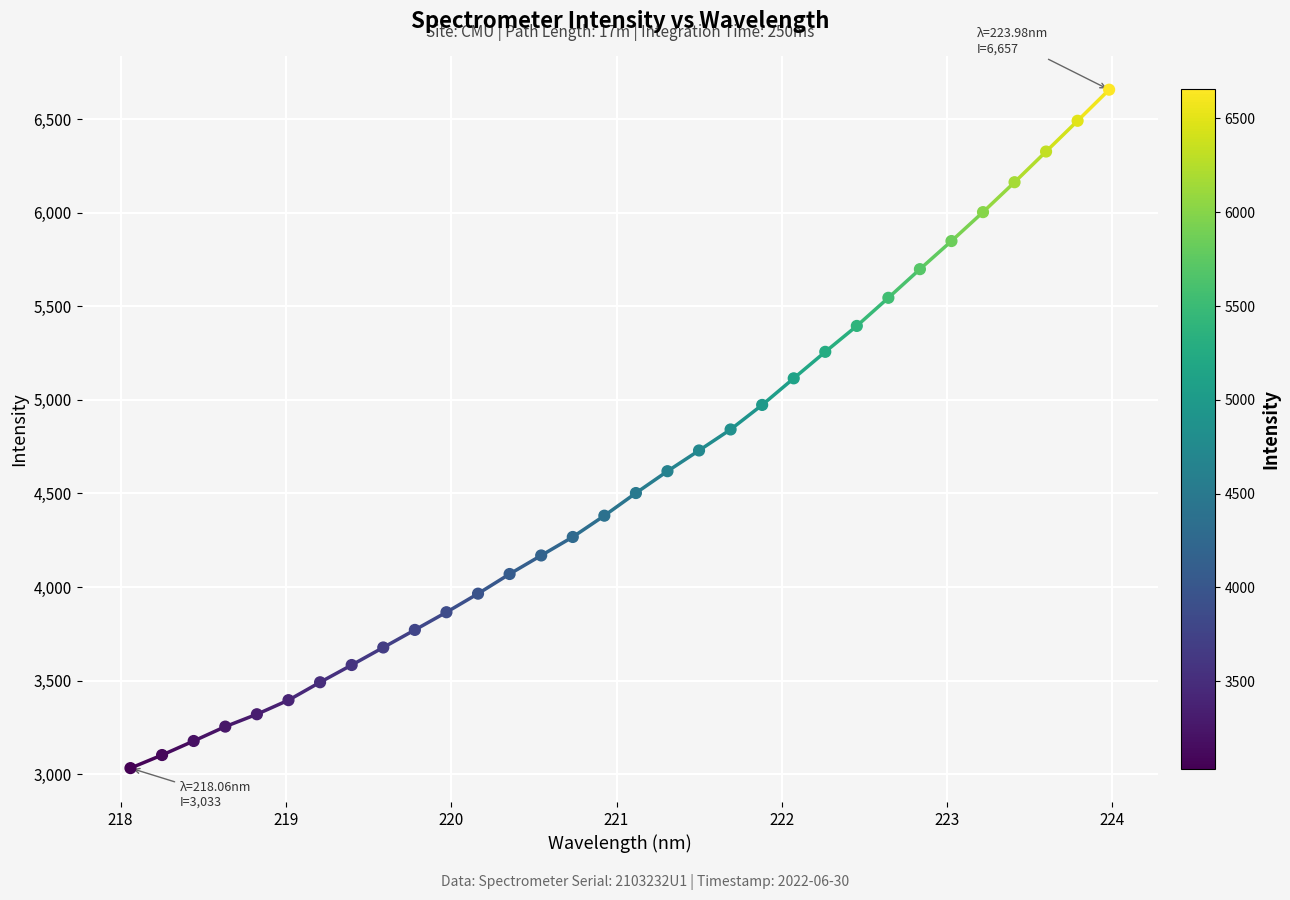

What is the greatest value displayed?

6657.1